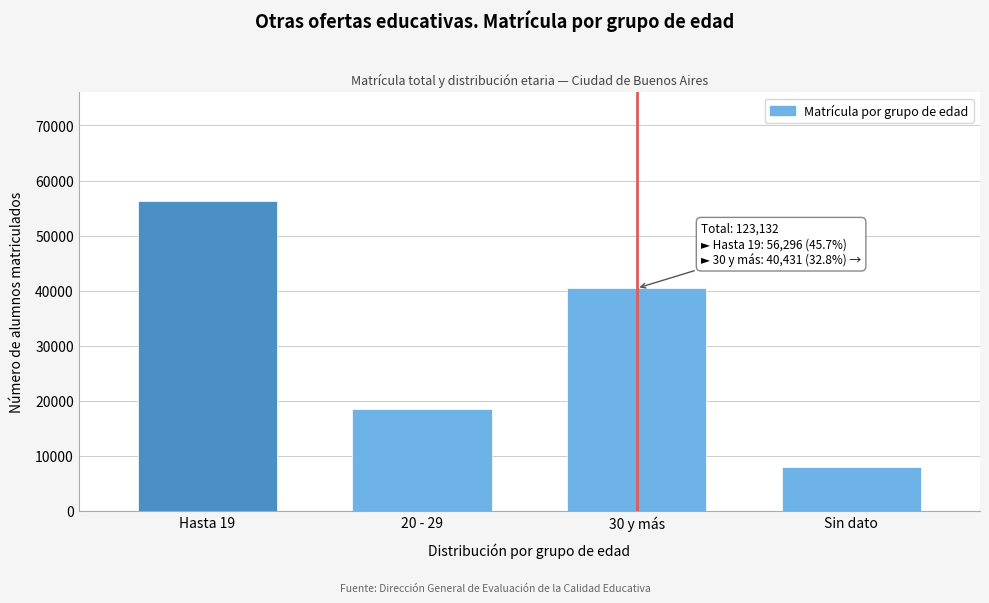

Reading left to right, list all the values displayed in this chart.

Hasta 19=56296	20 - 29=18500	30 y más=40431	Sin dato=7905